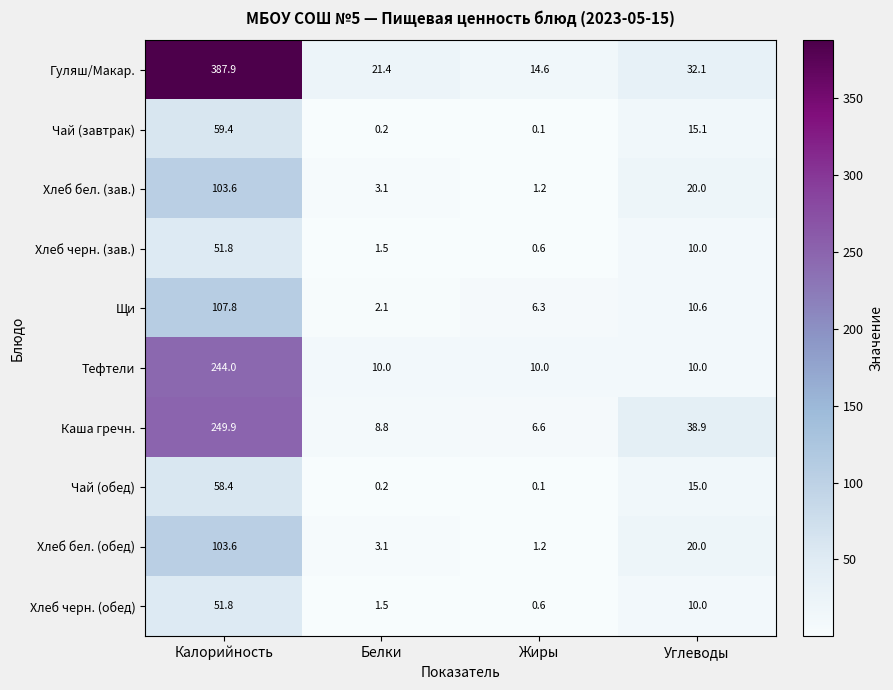

The value of Тефтели at Калорийность is 244.0. True or false?

True